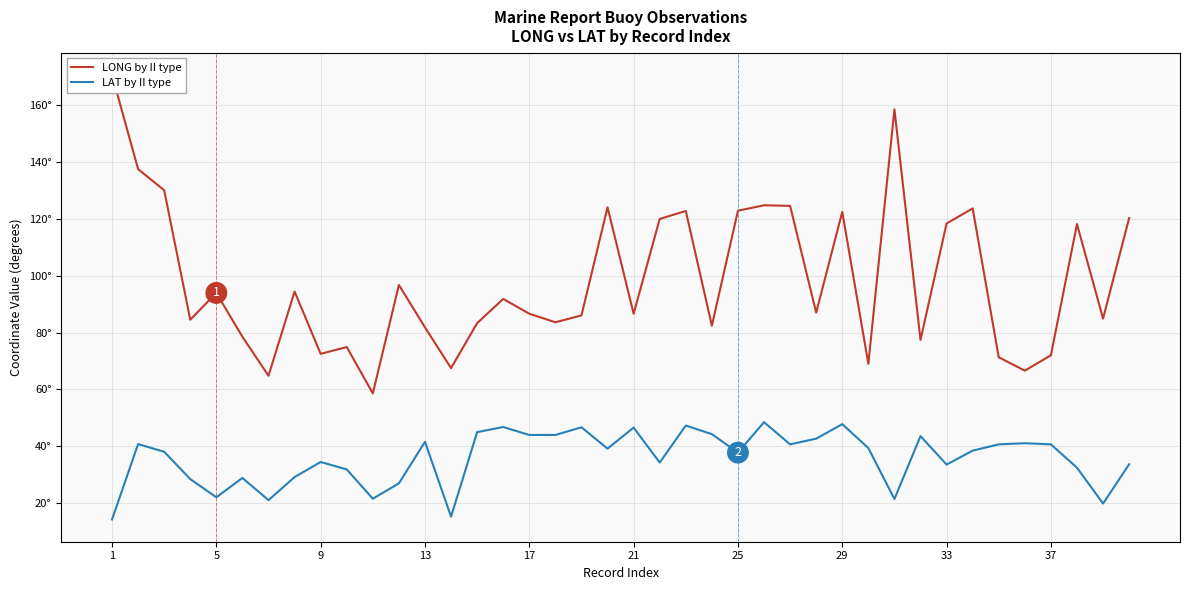

Which has a higher value, 38 or 31?

38